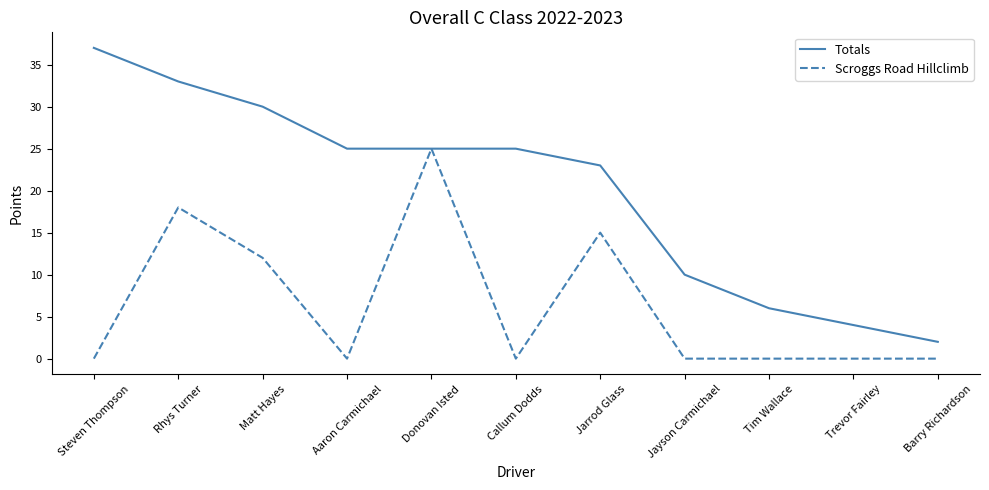

What is the maximum value for Scroggs Road Hillclimb?

25